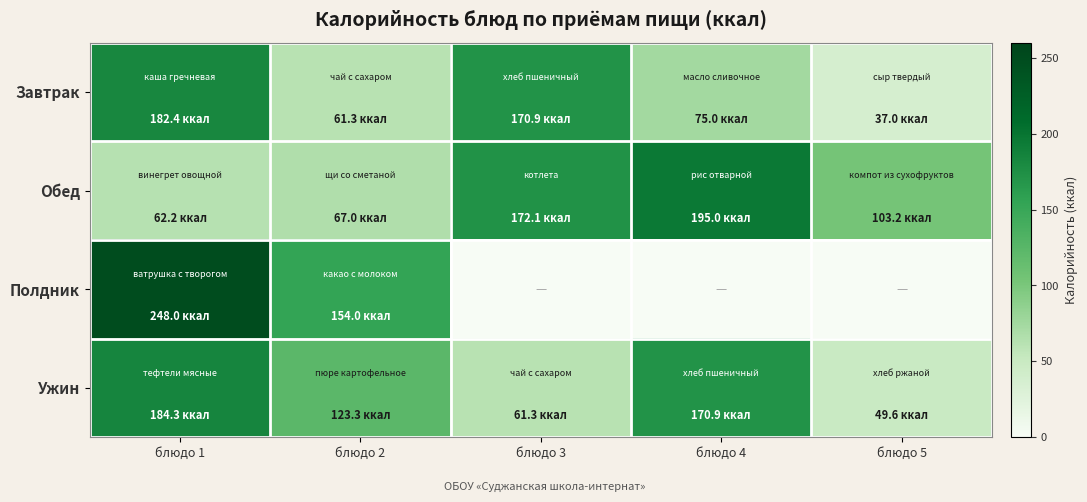

How many series are shown in this chart?

4